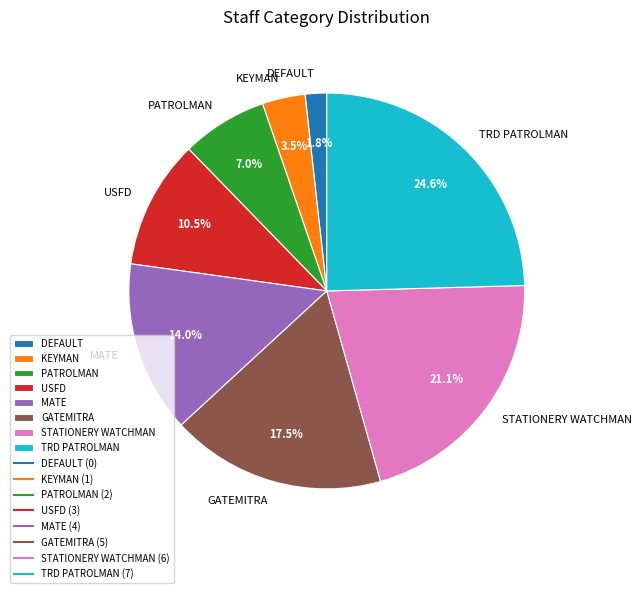

Is there any slice that represents more than half of the pie?

No